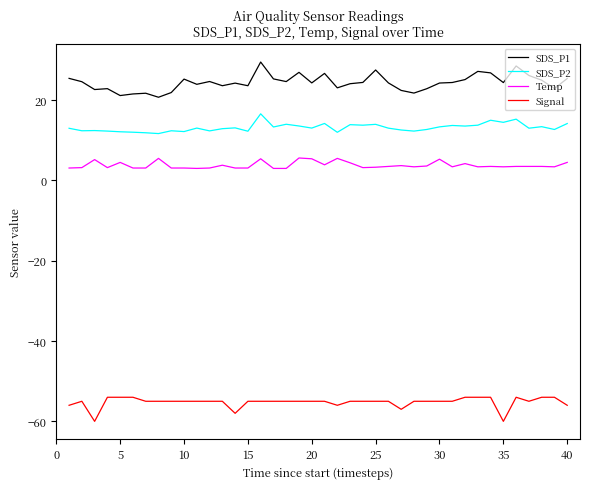

What is the difference between the maximum and minimum values in the Temp series?

2.6